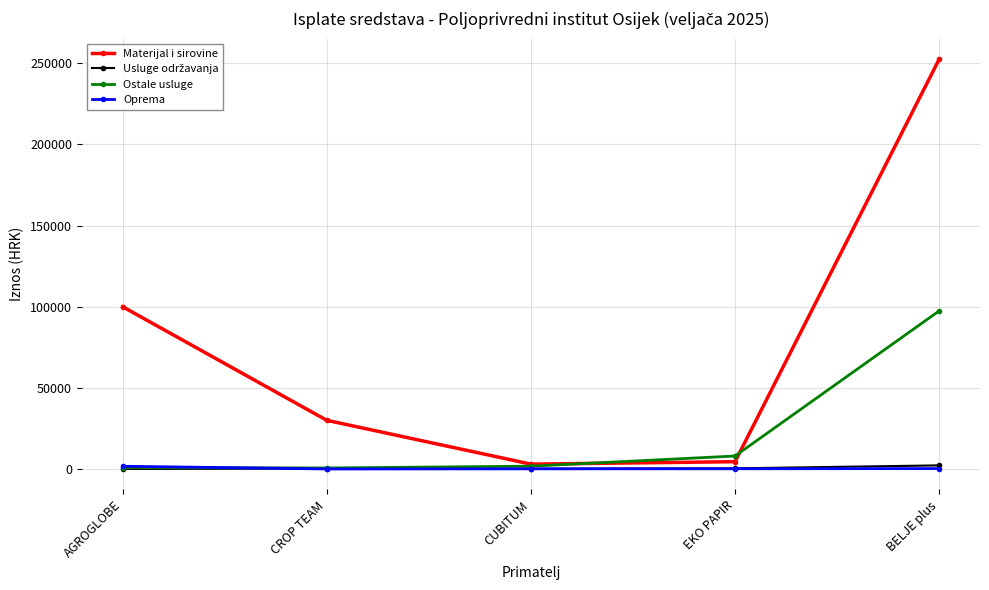

Is it true that Materijal i sirovine equals 52064.9 at CROP TEAM?

False